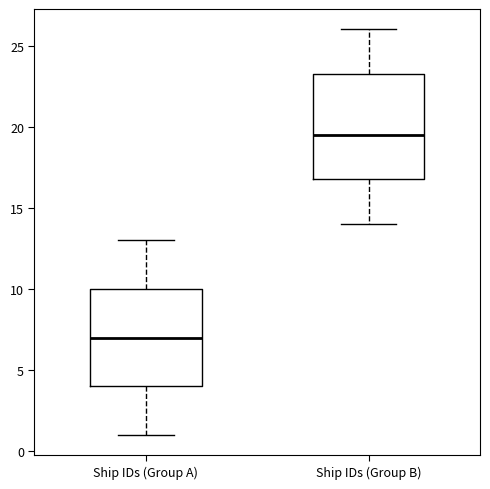

Which box's median line is the highest?

Ship IDs (Group B)